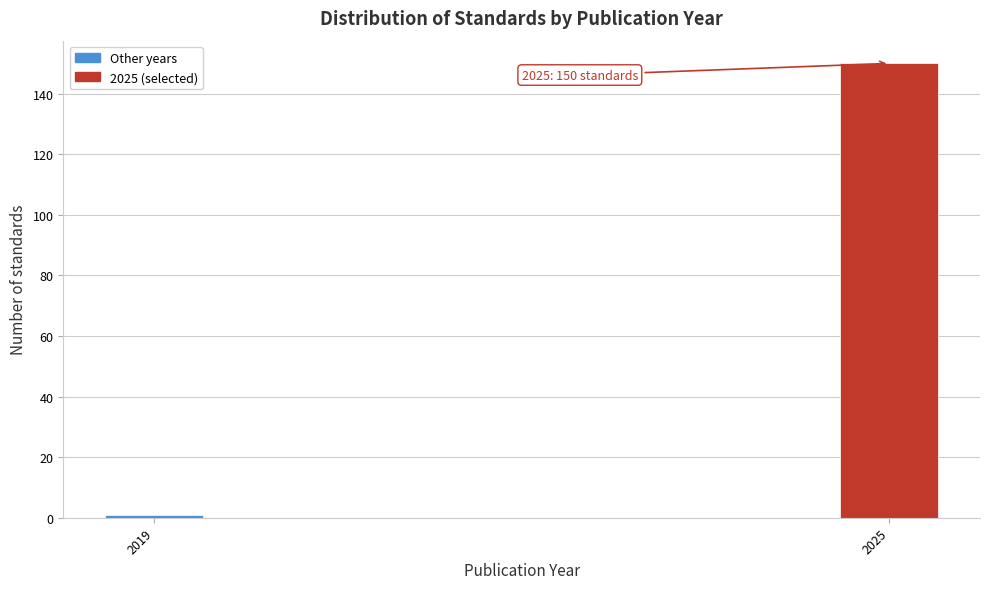

Reading left to right, what are all the values shown in this chart?

1	150